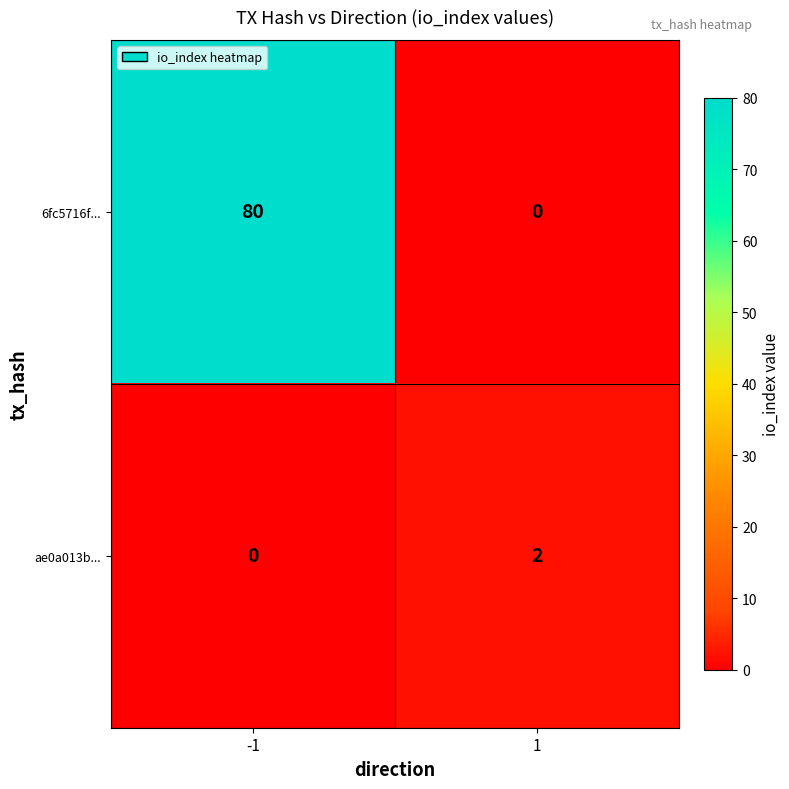

Which series has the widest spread of values?

6fc5716f...